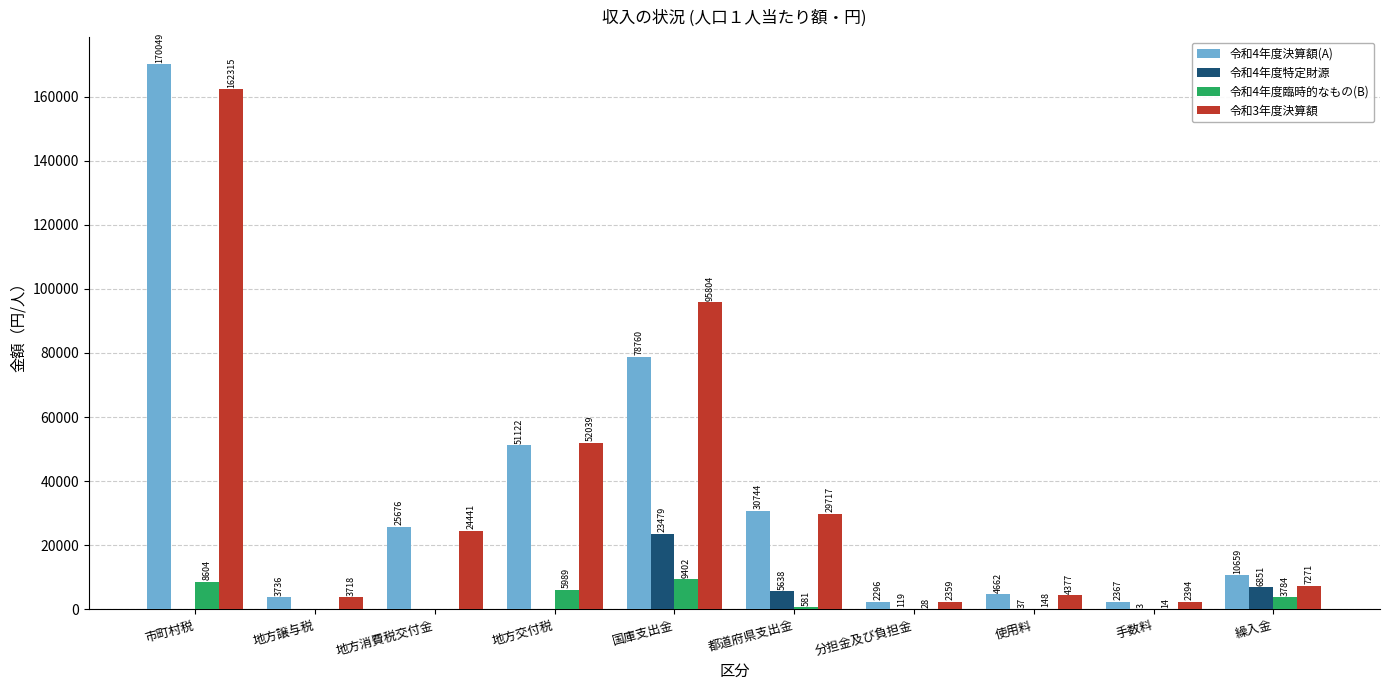

What are all the series names shown in the legend?

令和4年度決算額(A), 令和4年度特定財源, 令和4年度臨時的なもの(B), 令和3年度決算額